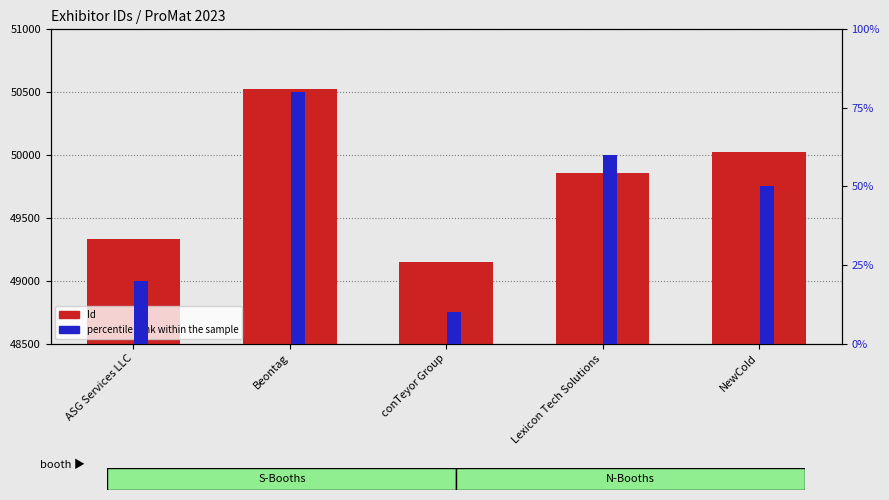

What is the label of the 3rd bar from the right?

conTeyor Group